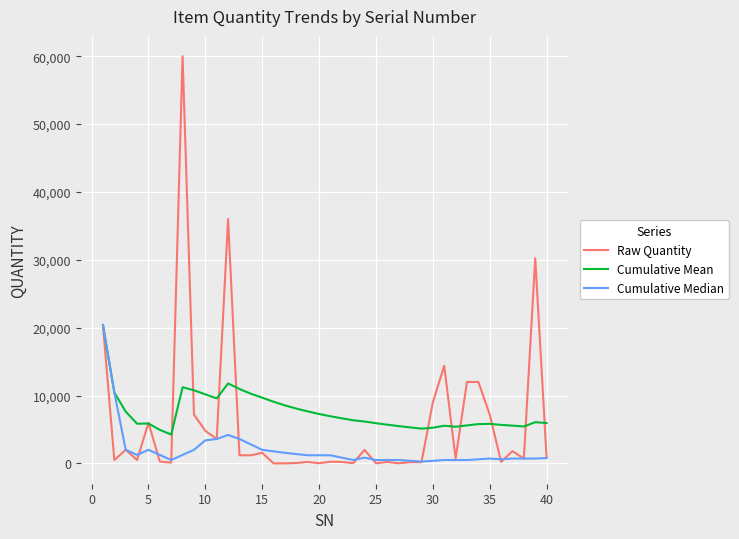

What is the lowest value of the Cumulative Mean series?

4255.7